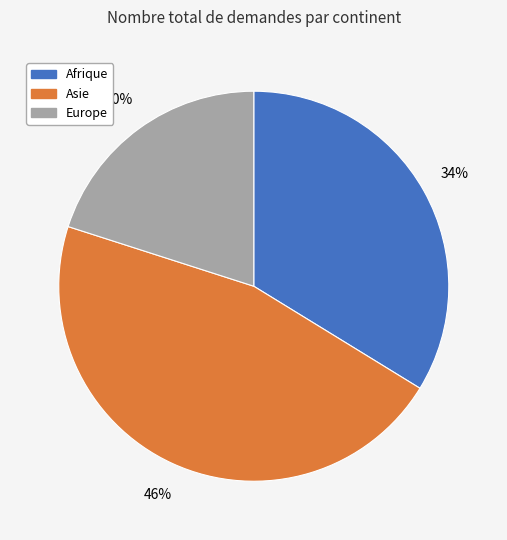

True or false: Asie accounts for 46% of the total.

True